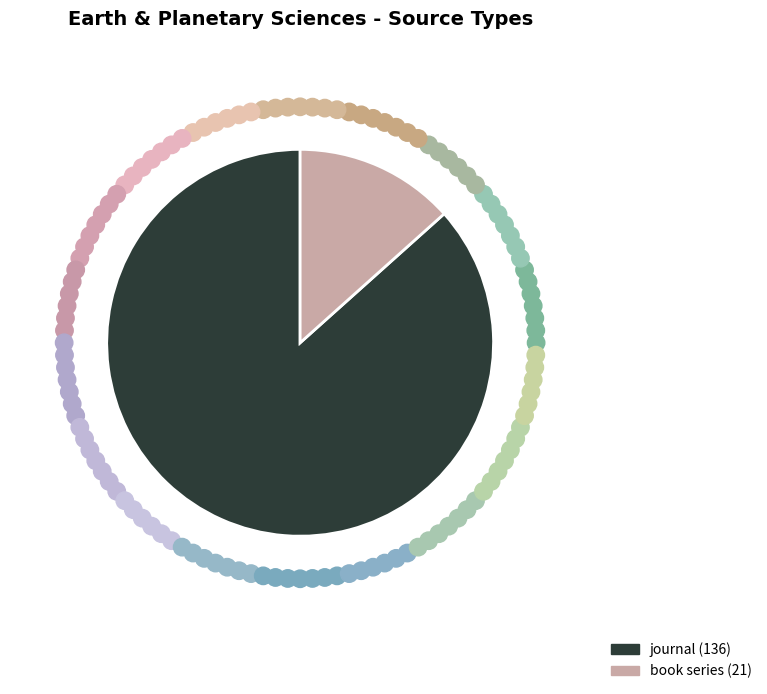

The journal slice represents 78% of the pie. True or false?

False